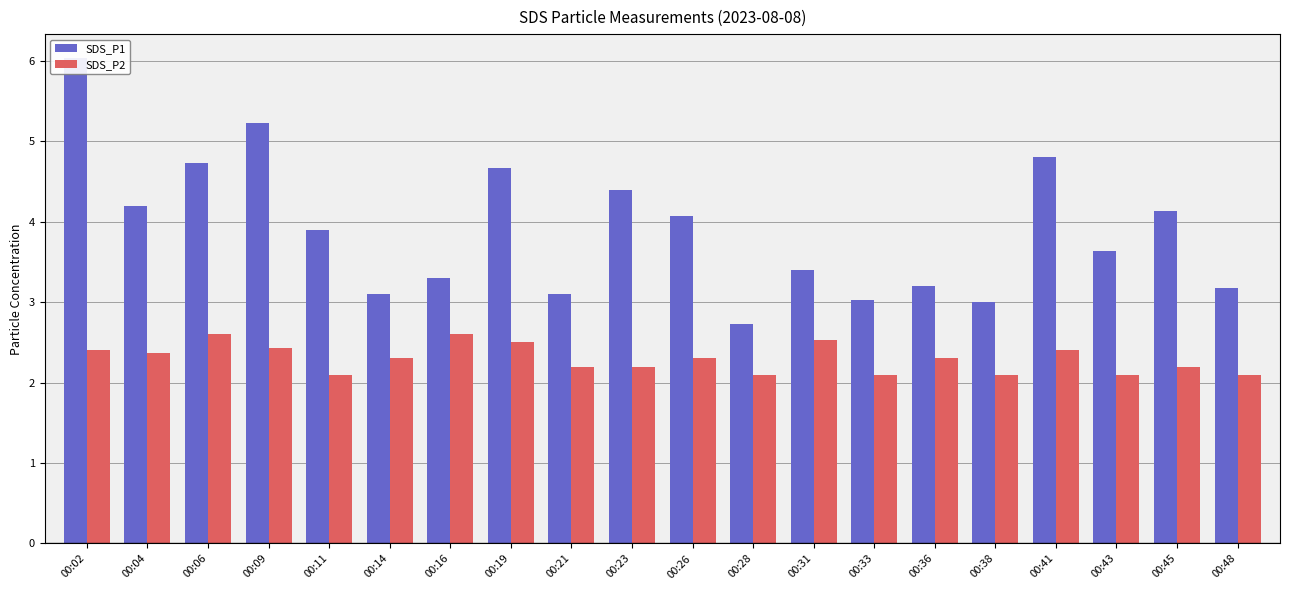

What are all the series names shown in the legend?

SDS_P1, SDS_P2